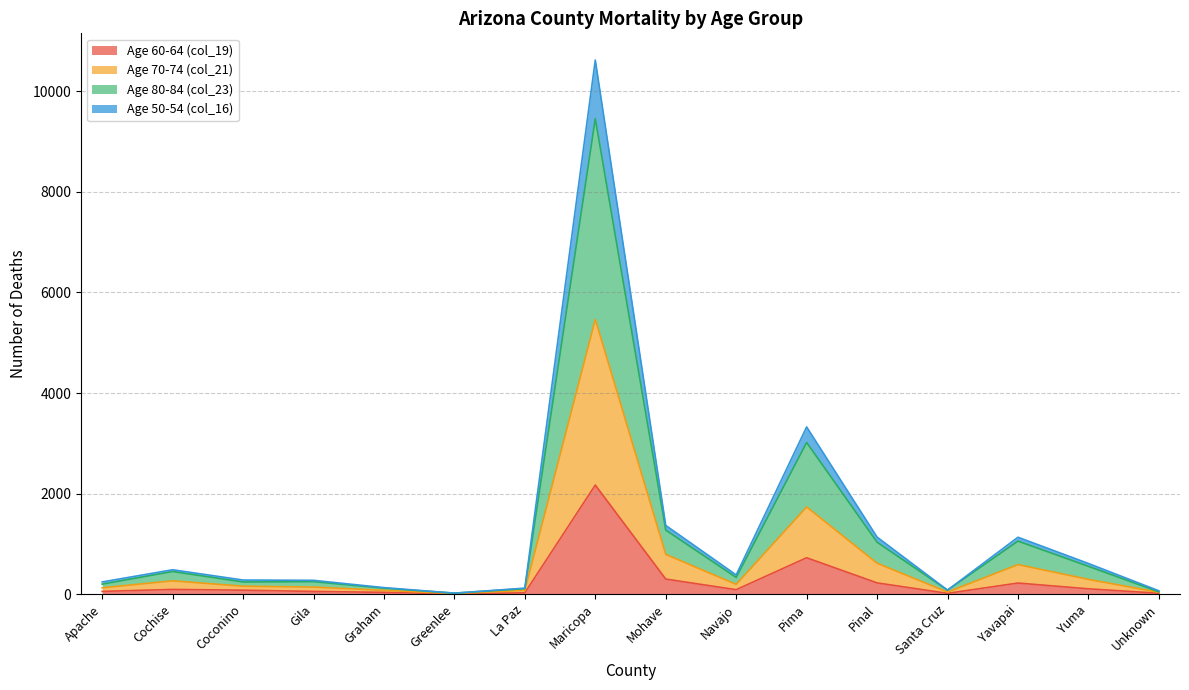

Does the chart have visible grid lines?

Yes